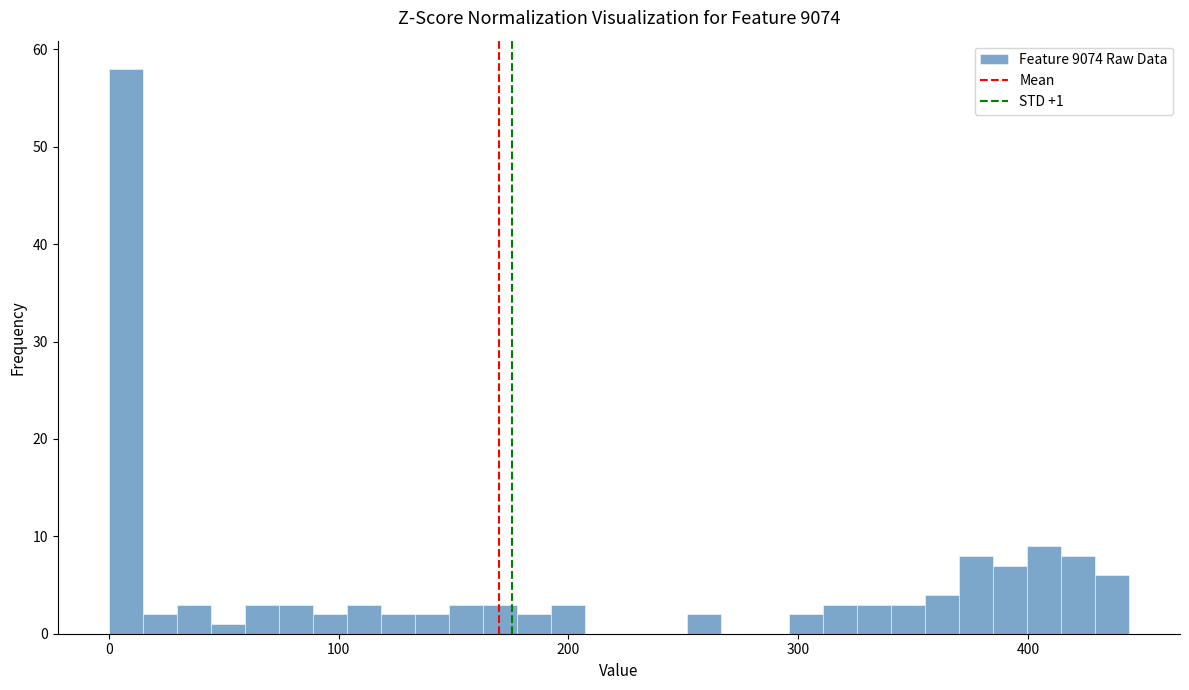

Read against the x-axis, roughly where is the centre of the tallest bar?

10